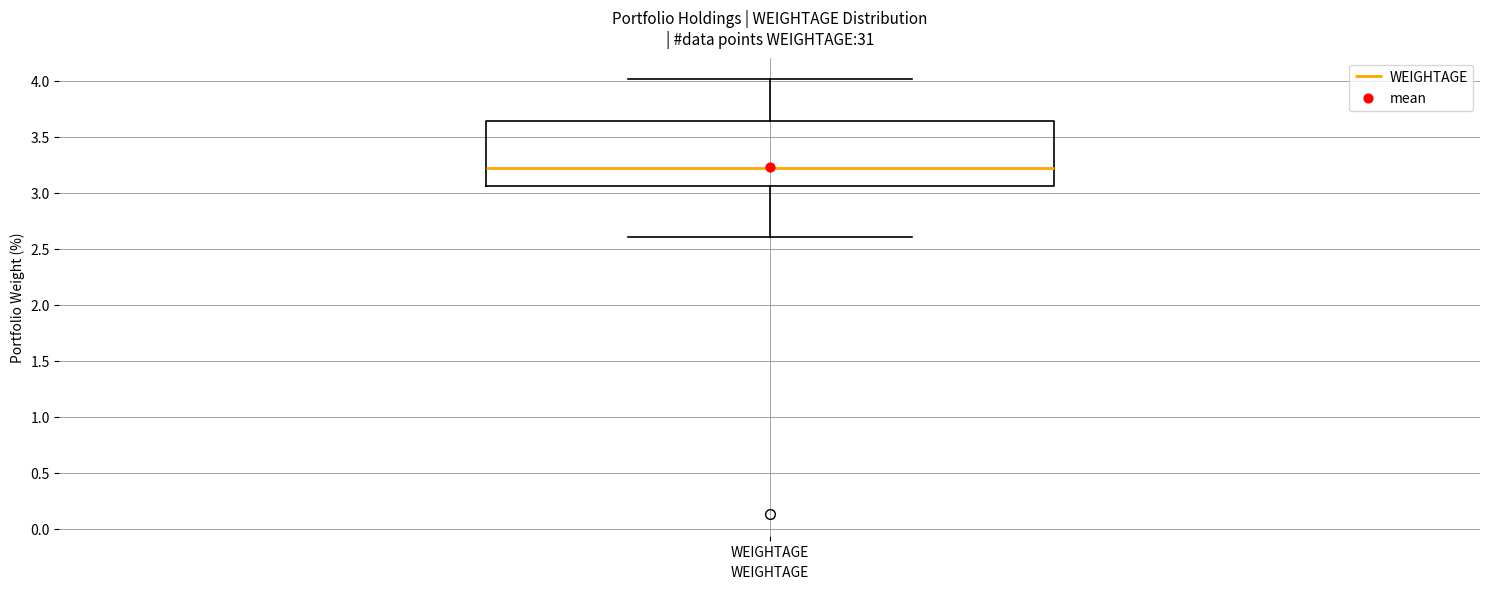

Where does the median line of the box for WEIGHTAGE sit on the y-axis? The values are not printed on the chart, so give them approximately, as read against the axis.

3.20